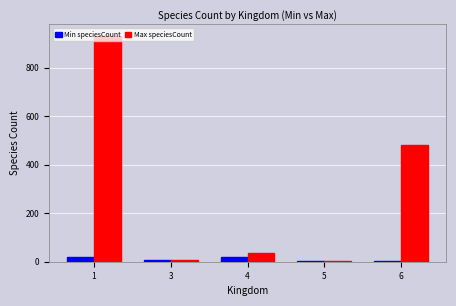

What is the greatest value displayed?

932